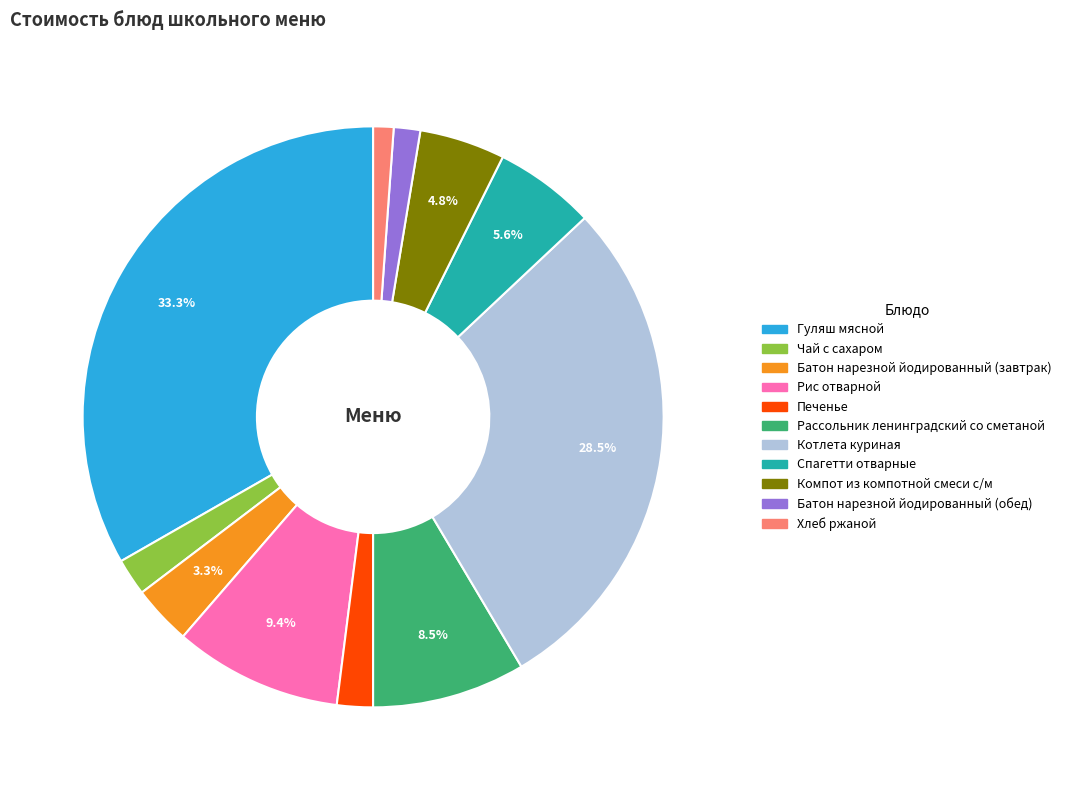

What is the largest slice in the pie chart?

Гуляш мясной